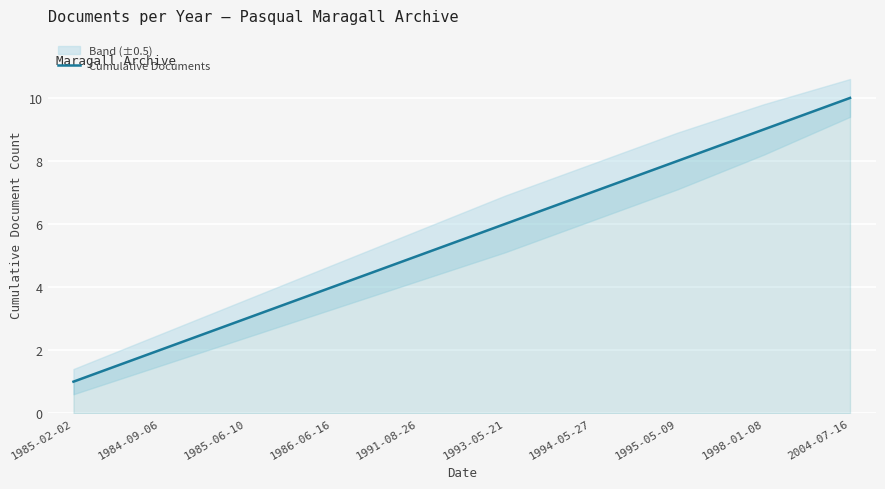

What is the average value?

6